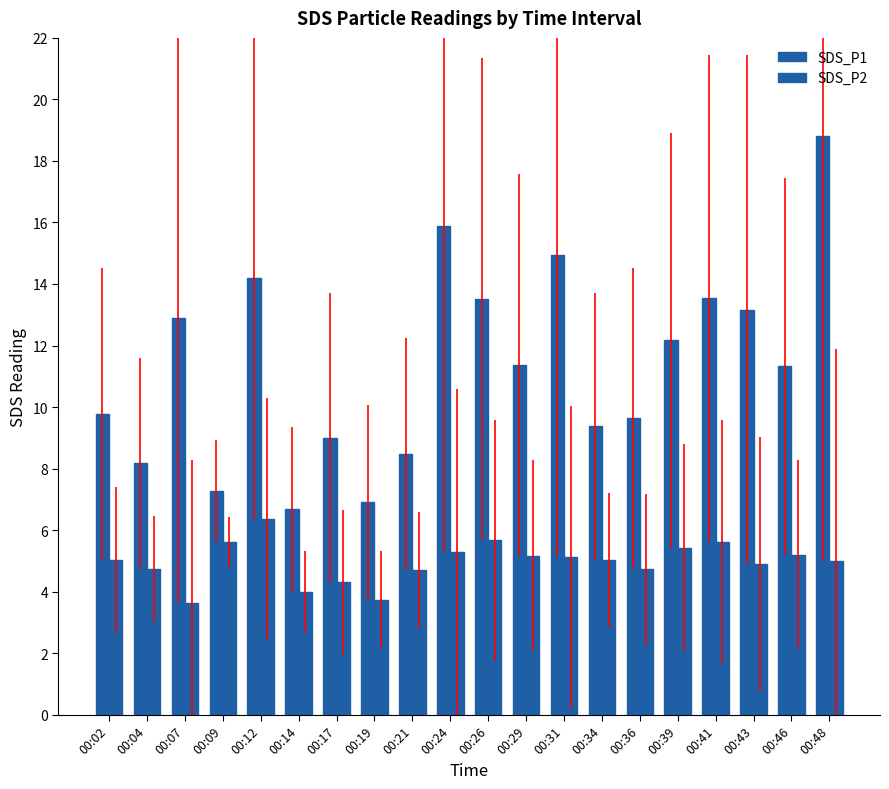

How many values in the SDS_P1 series are below 11?

9